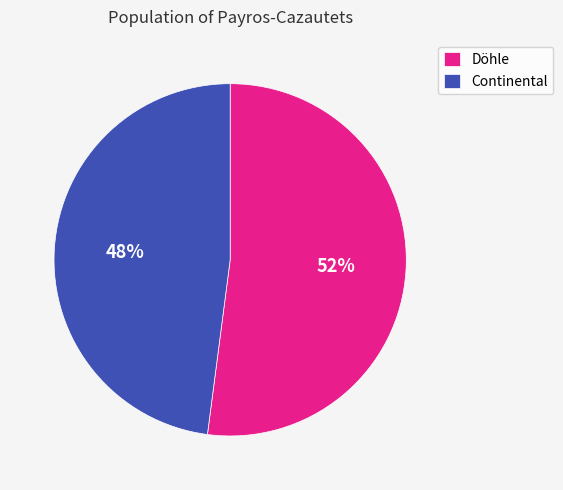

Which category has the smallest portion of the pie?

Continental